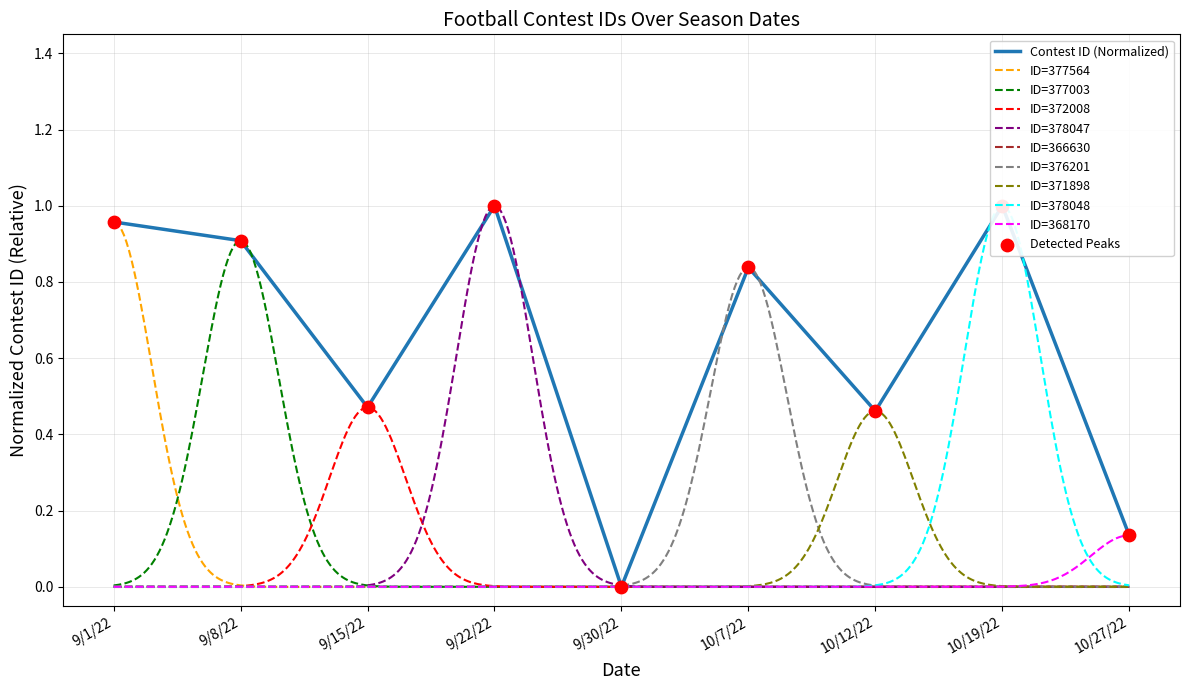

What is the change in value from 9/30/22 to 10/19/22?

+1.0